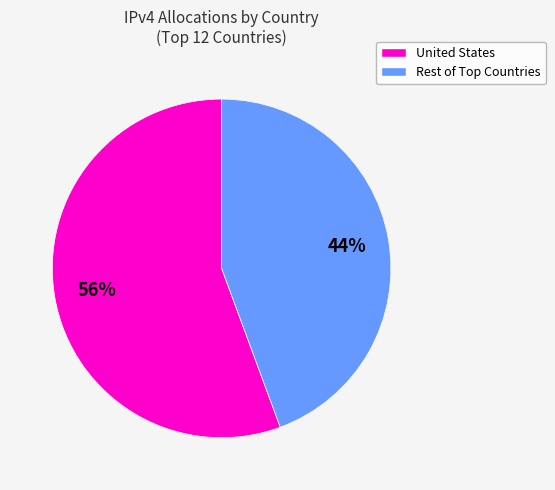

To the nearest percent, what is the average slice percentage?

50%